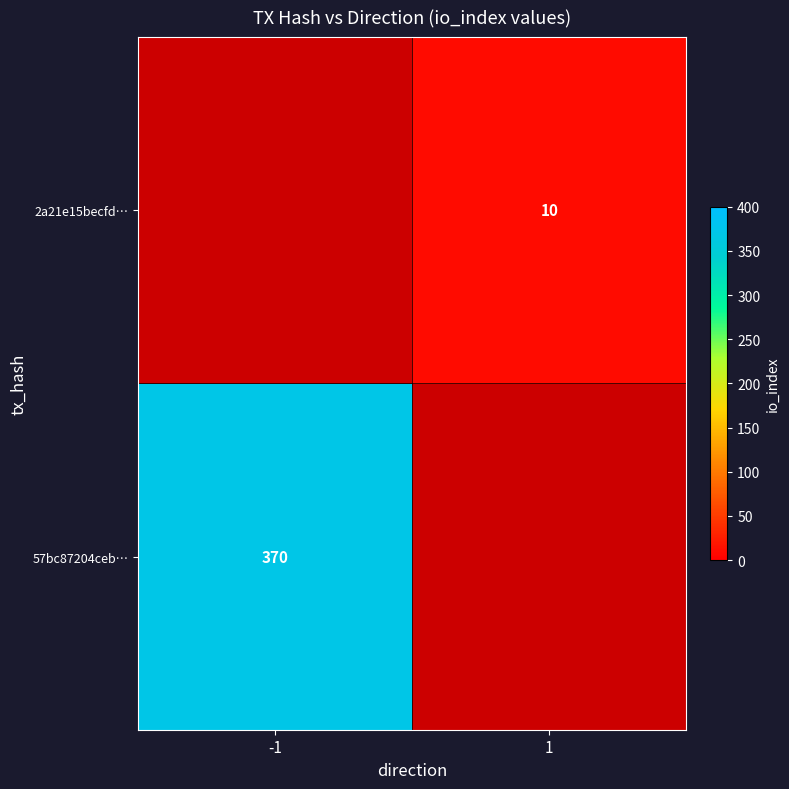

What is the maximum value shown in the chart?

370